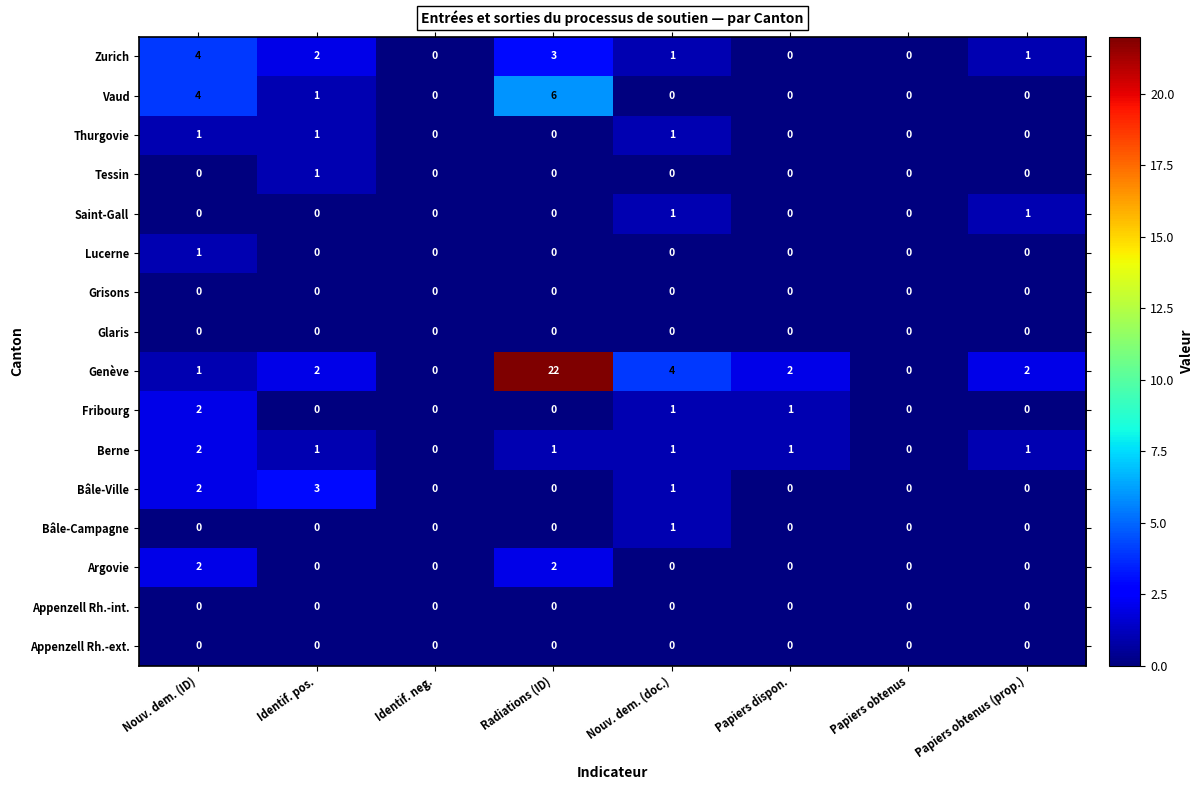

What is the spread (max minus min) of values at Nouv. dem. (doc.)?

4